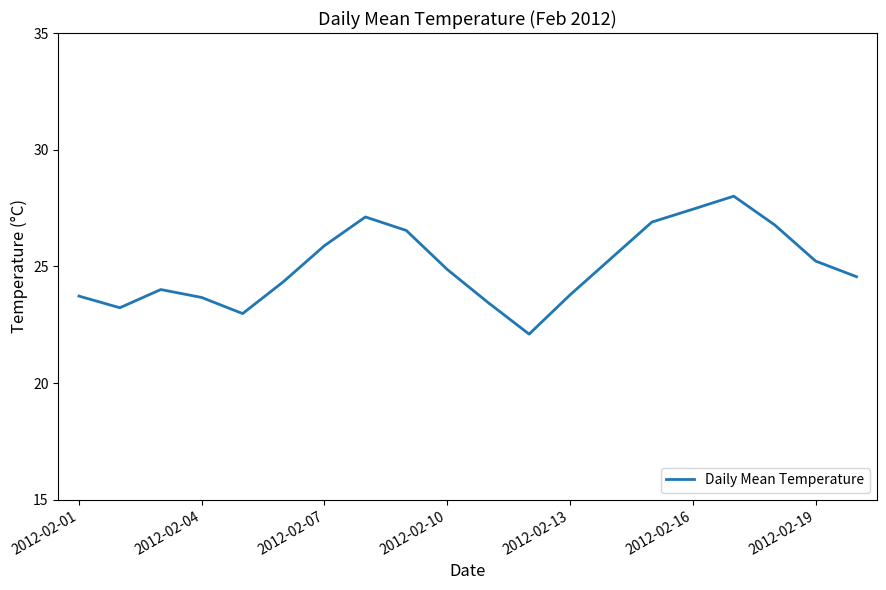

True or false: the data has more than 2 interior local peaks.

True